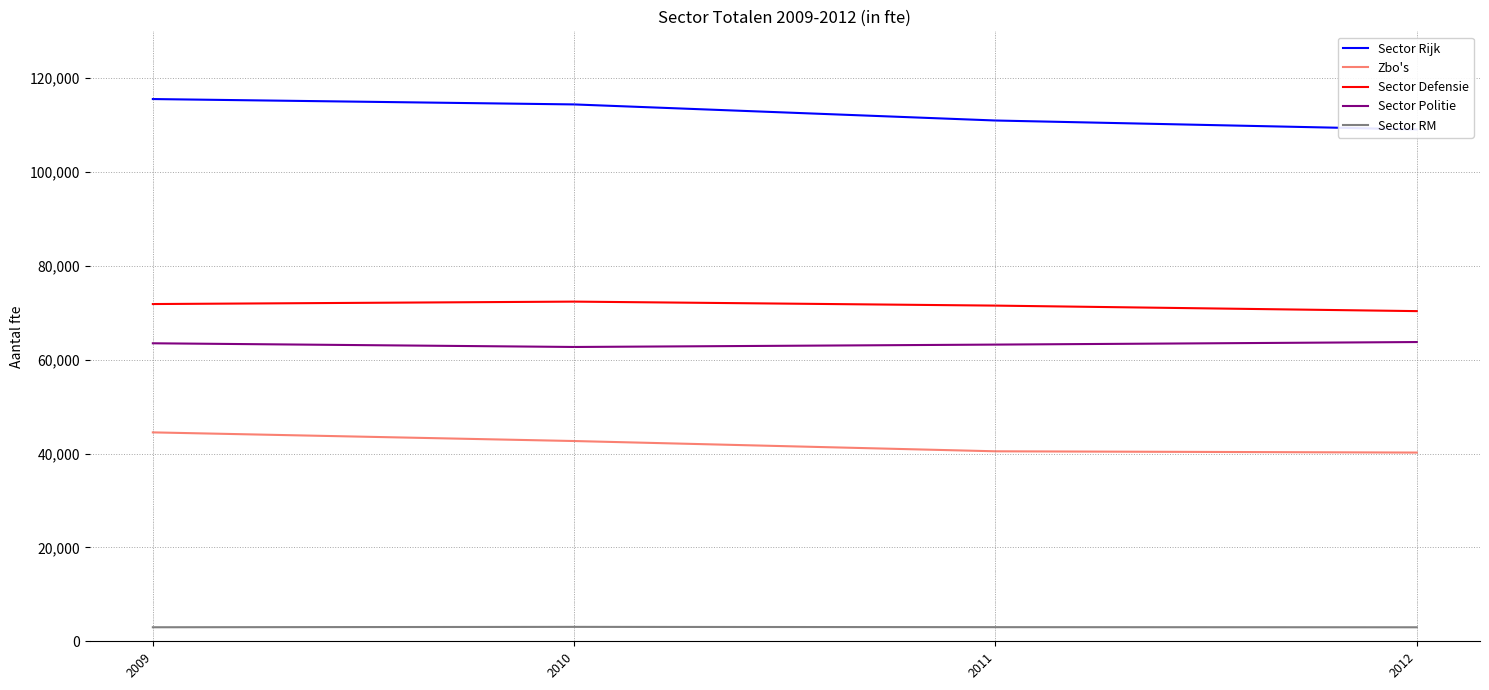

Reading left to right, transcribe all the data shown in this chart.

Sector Rijk: 115567	114421	110994	109098
Zbo's: 44524	42681	40492	40222
Sector Defensie: 71877	72395	71544	70369
Sector Politie: 63513	62727	63235	63778
Sector RM: 2990	3071	3010	2984